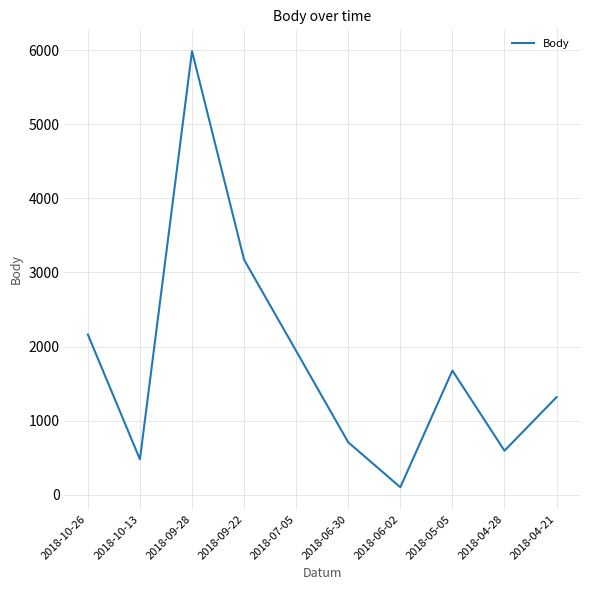

List the labels in order of value, smallest first.

2018-06-02, 2018-10-13, 2018-04-28, 2018-06-30, 2018-04-21, 2018-05-05, 2018-07-05, 2018-10-26, 2018-09-22, 2018-09-28